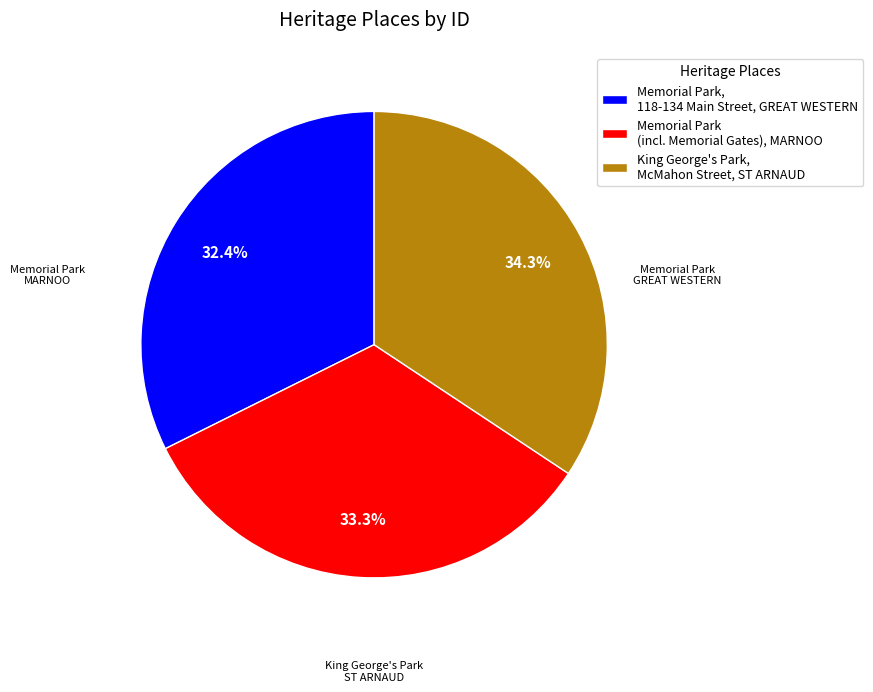

Is King George's Park, McMahon Street, ST ARNAUD the majority of the pie?

No